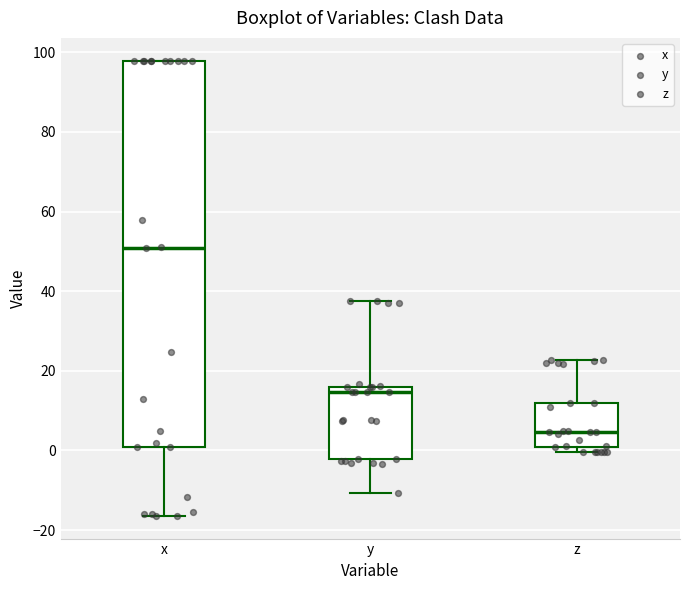

Where is the lower edge of the box for y on the y-axis? The values are not printed on the chart, so give them approximately, as read against the axis.

-2